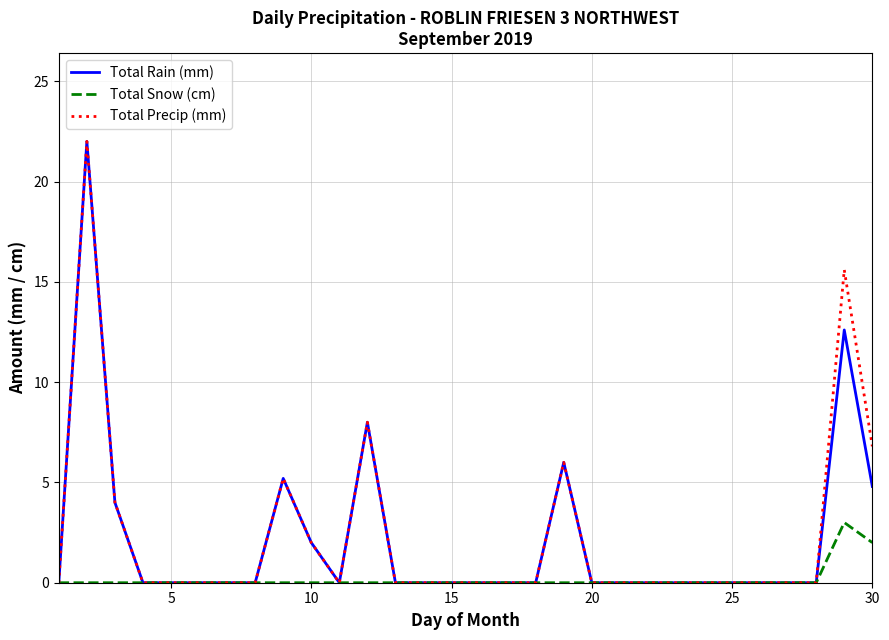

What are all the series names shown in the legend?

Total Rain (mm), Total Snow (cm), Total Precip (mm)